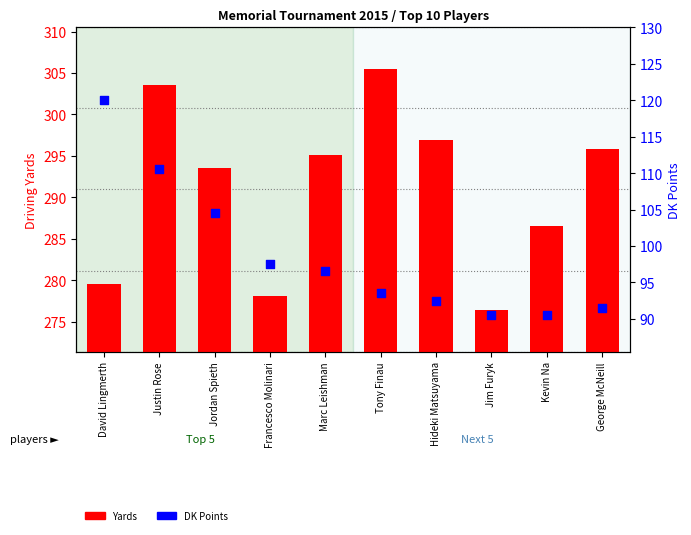

Which series reaches the minimum Y coordinate?

DK Points